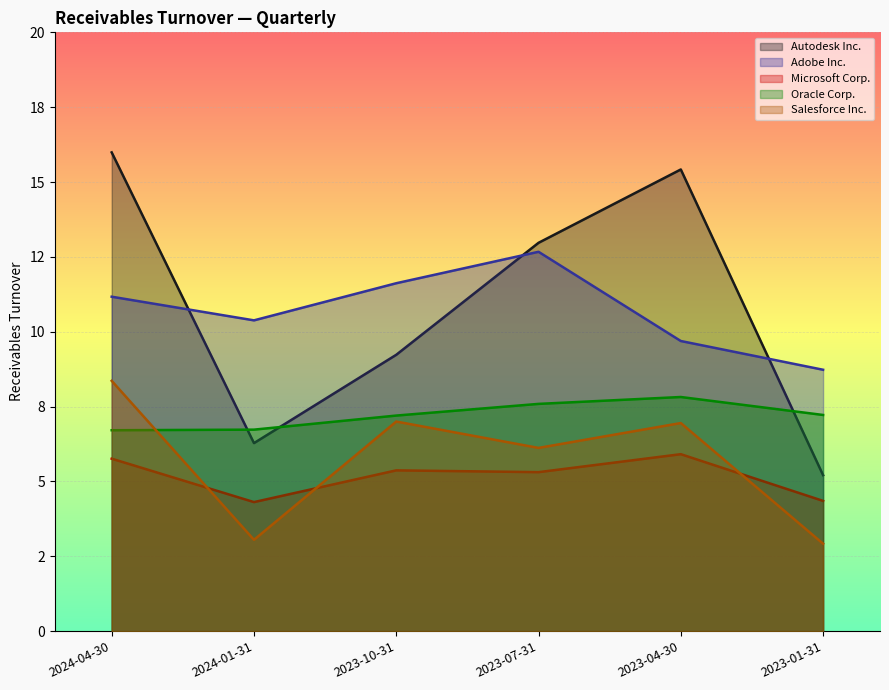

How many interior local peaks does the Autodesk Inc. series have?

1